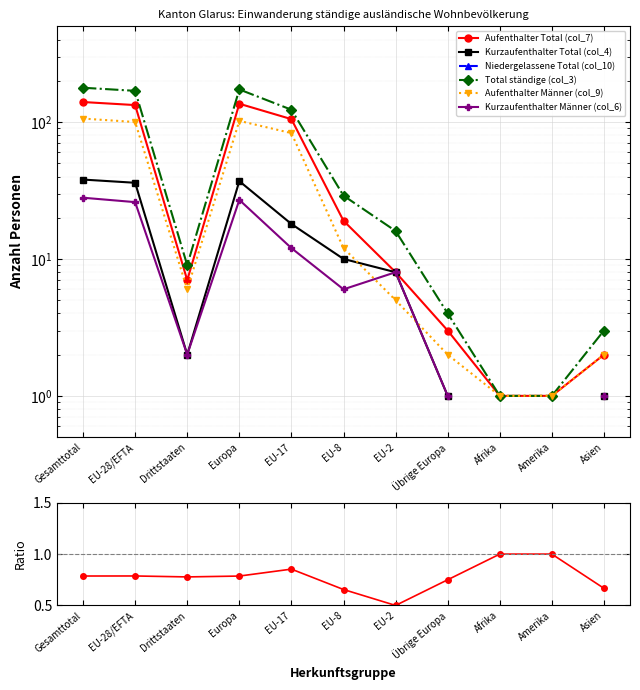

What is the minimum value shown in the chart?

1